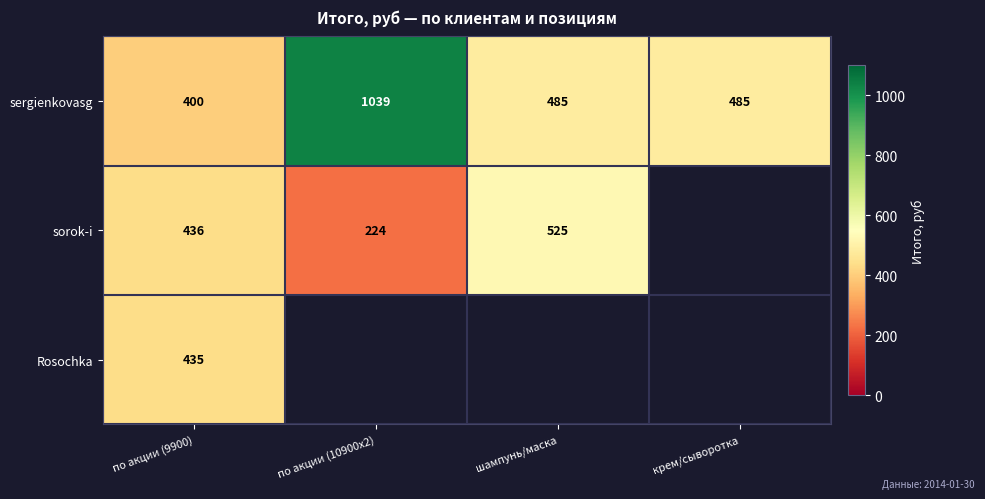

At which category does the chart reach its minimum across all series?

по акции (10900x2)